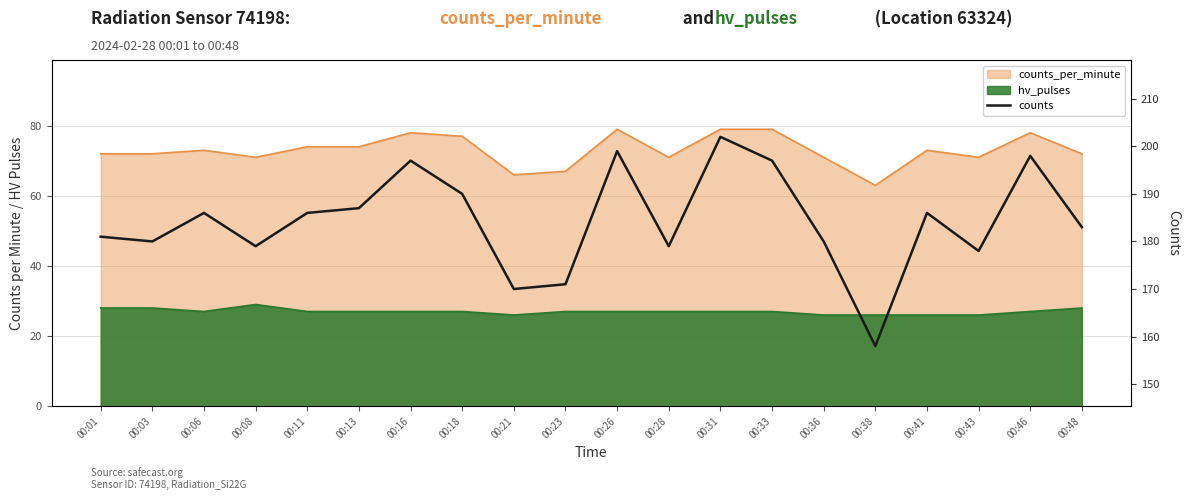

Rank the categories by value from lowest to highest.

00:38, 00:21, 00:23, 00:43, 00:08, 00:28, 00:03, 00:36, 00:01, 00:48, 00:06, 00:11, 00:41, 00:13, 00:18, 00:16, 00:33, 00:46, 00:26, 00:31